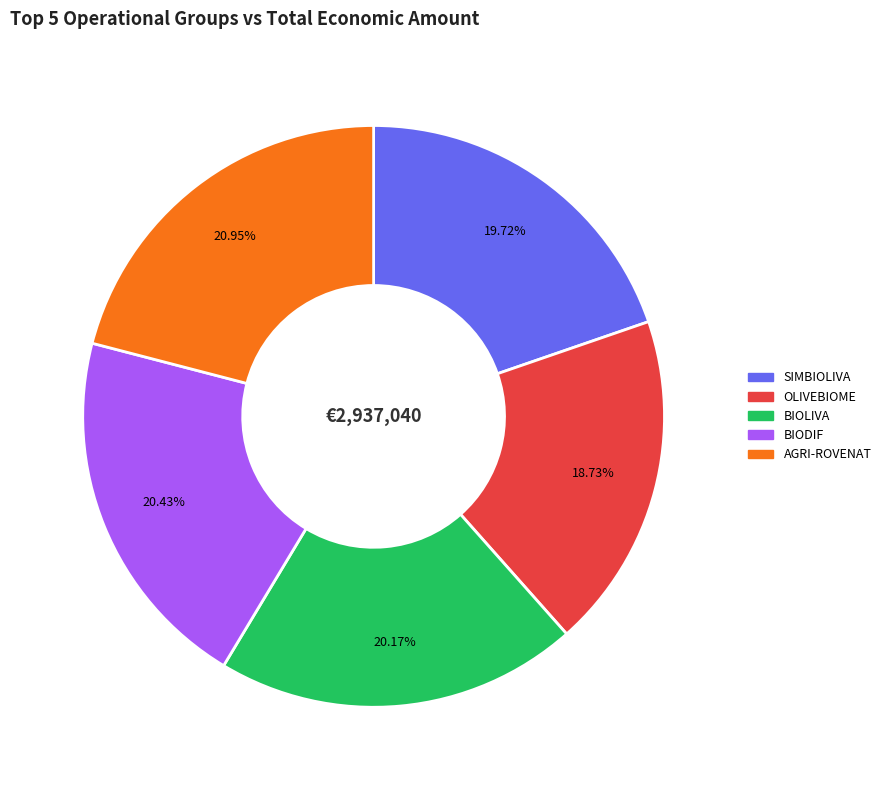

Which has a higher value, BIOLIVA or AGRI-ROVENAT?

AGRI-ROVENAT